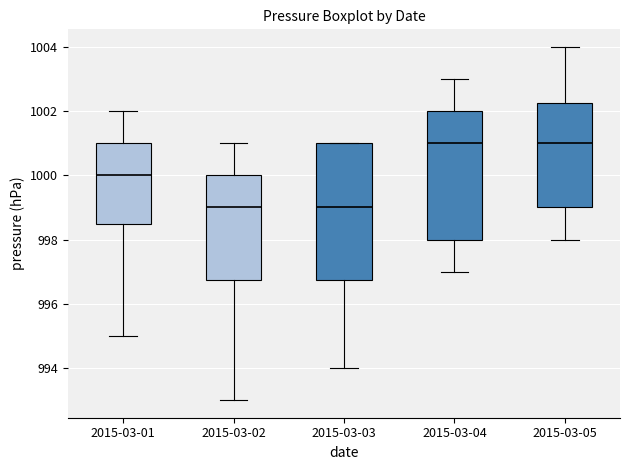

Where does the median line of the box for 2015-03-05 sit on the y-axis? The values are not printed on the chart, so give them approximately, as read against the axis.

1001.0